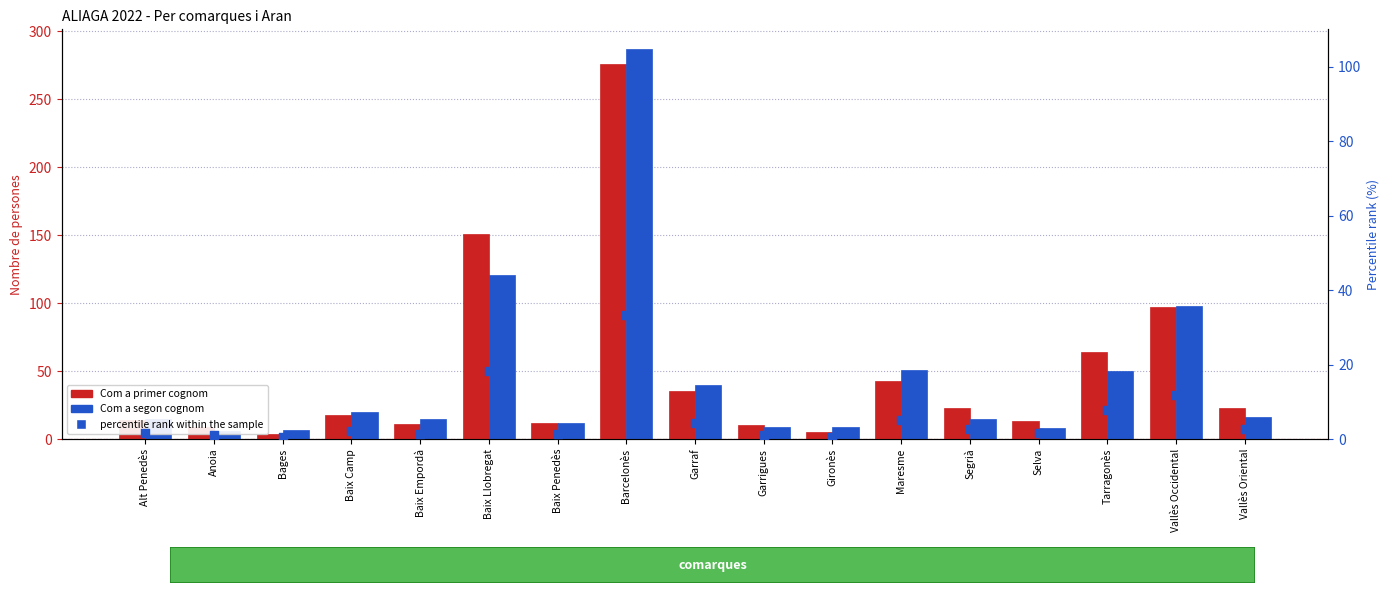

At how many categories does at least one series exceed 209?

1